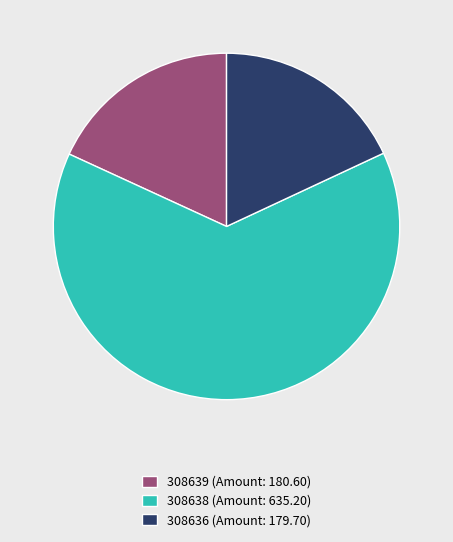

Which category accounts for the majority?

308638 (Amount: 635.20)